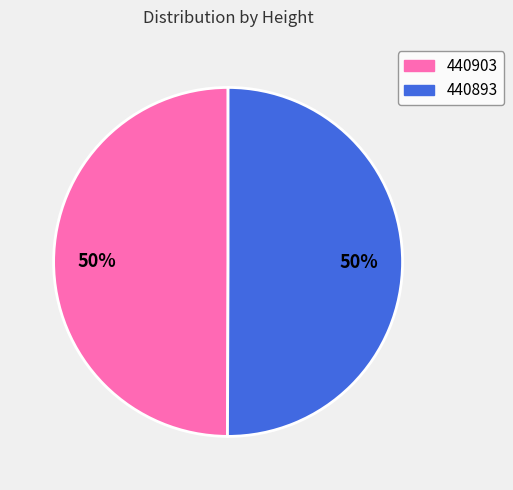

What percentage is the 440903 slice, to the nearest percent?

50%